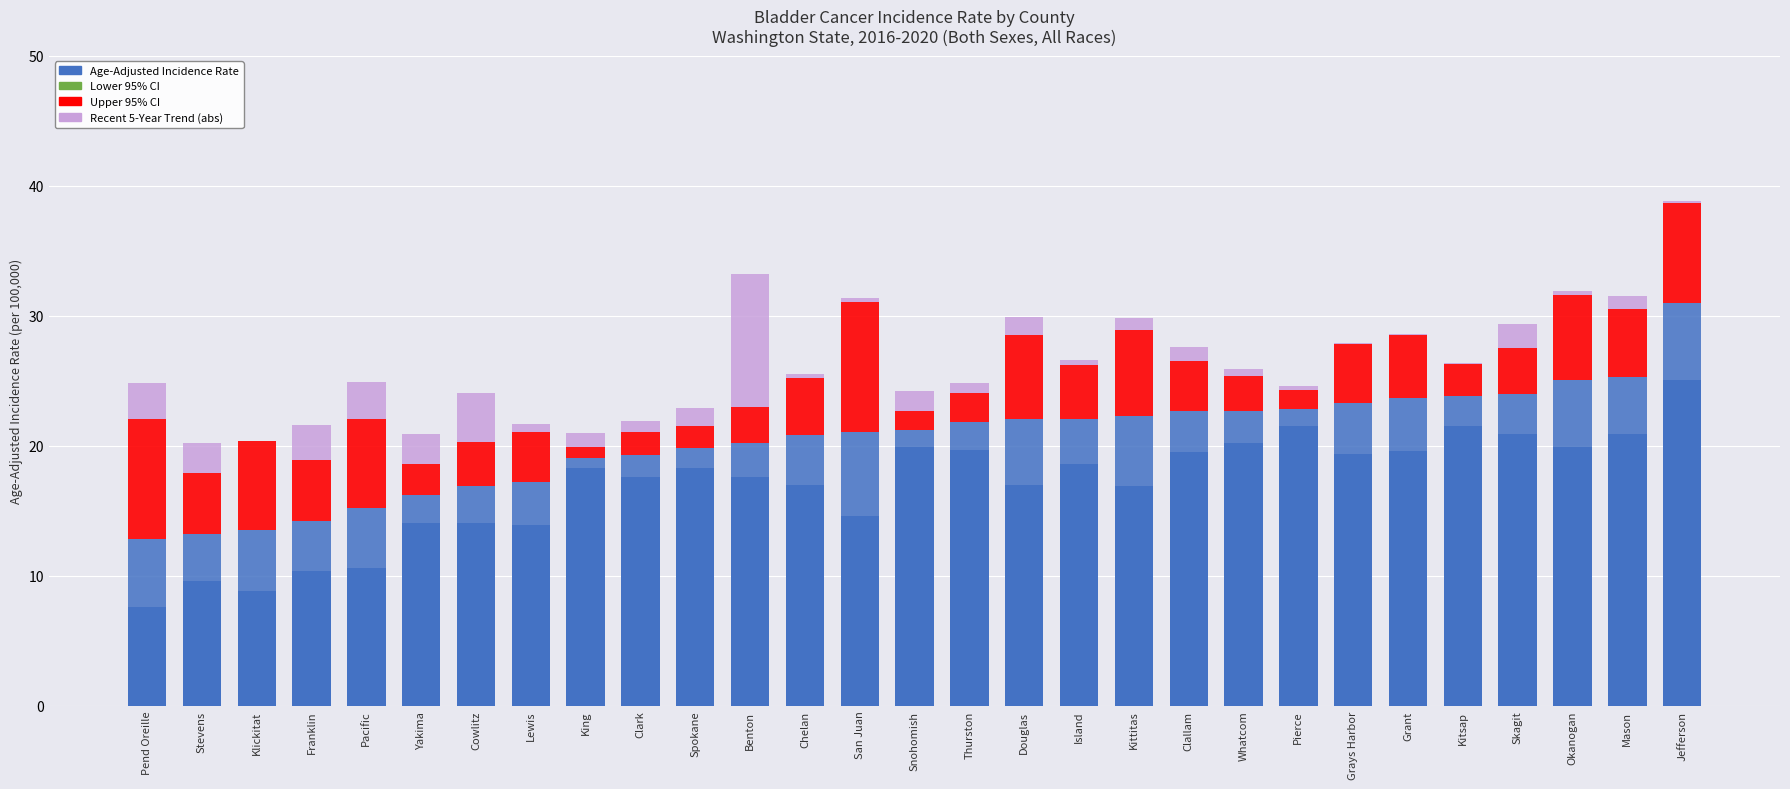

Read the Lower 95% CI value at Jefferson.

25.1